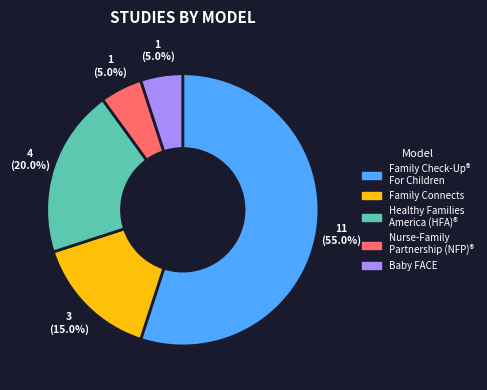

How many slices are in this pie chart?

5